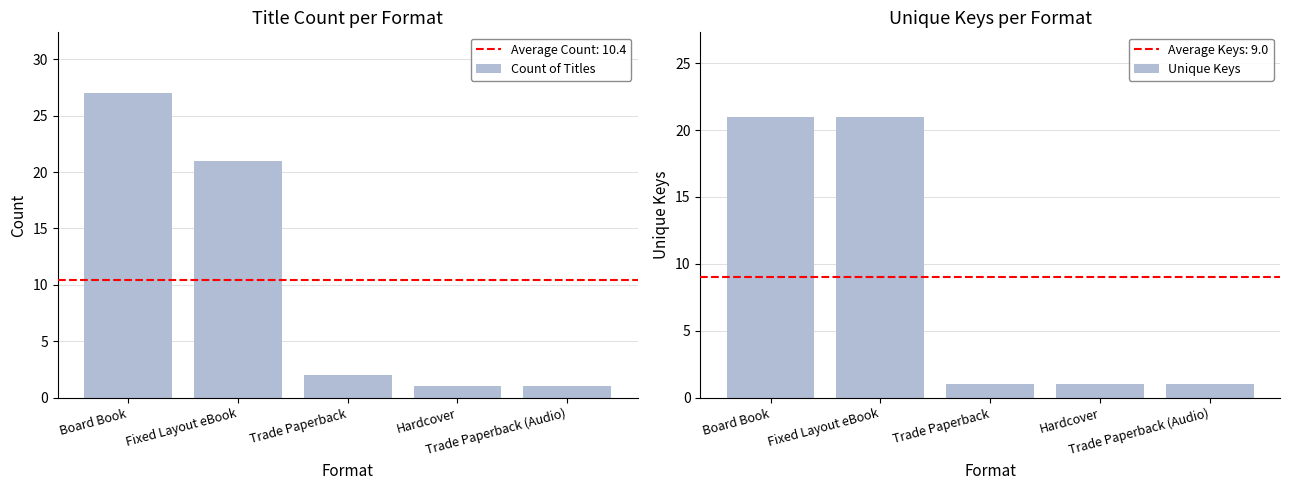

What value does the Unique Keys series have at Board Book, to the nearest 5?

20